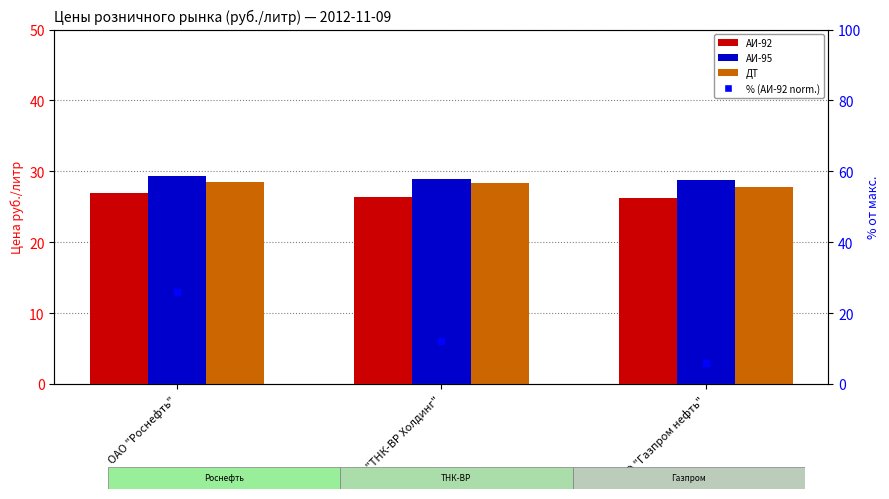

What is the label of the 1st bar from the right?

ОАО "Газпром нефть"